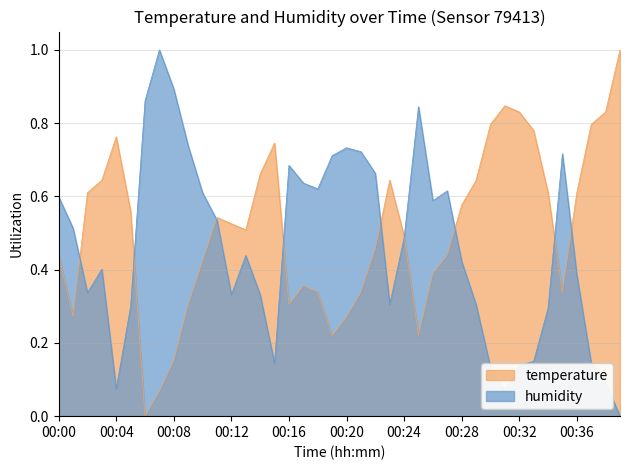

What is the sum of the humidity values at 00:36 and 00:18?

1.0